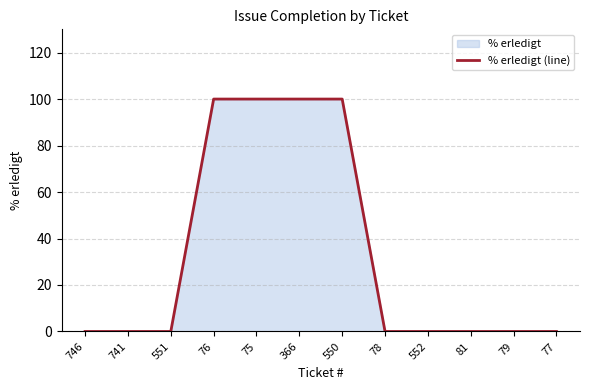

How many lines are shown in the chart?

1